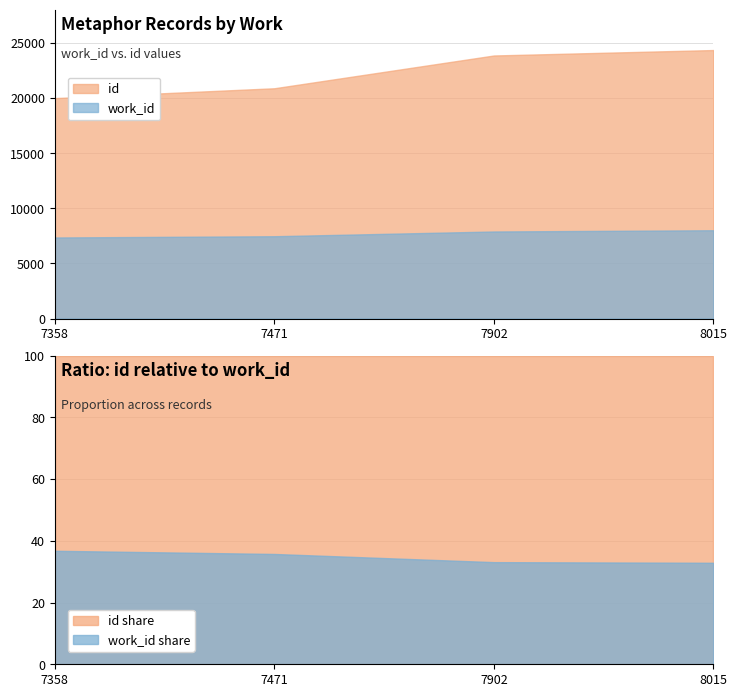

True or false: work_id and id intersect in this chart.

False